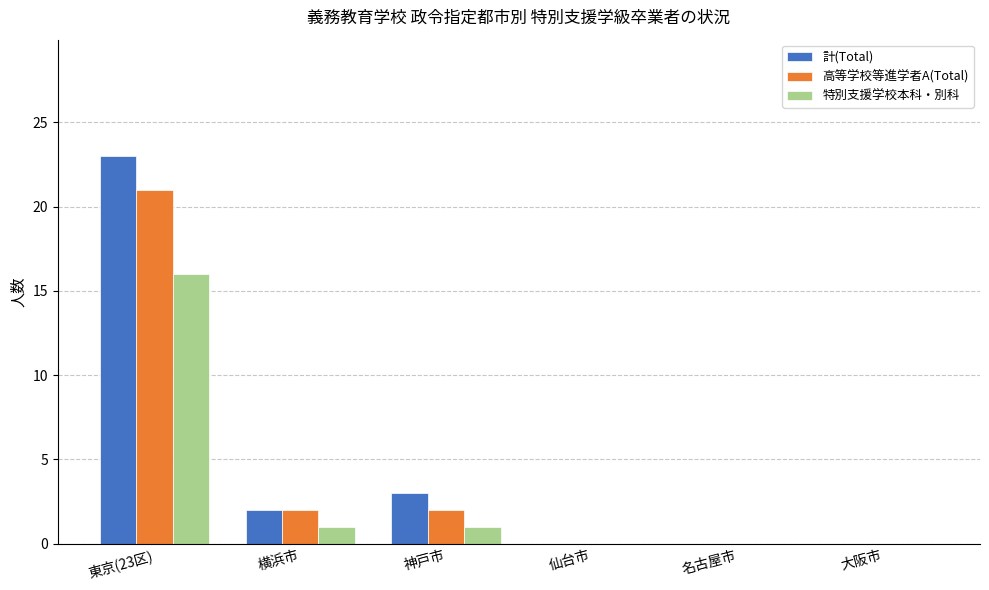

Reading left to right, transcribe all the data shown in this chart.

計(Total): 23	2	3	0	0	0
高等学校等進学者A(Total): 21	2	2	0	0	0
特別支援学校本科・別科: 16	1	1	0	0	0